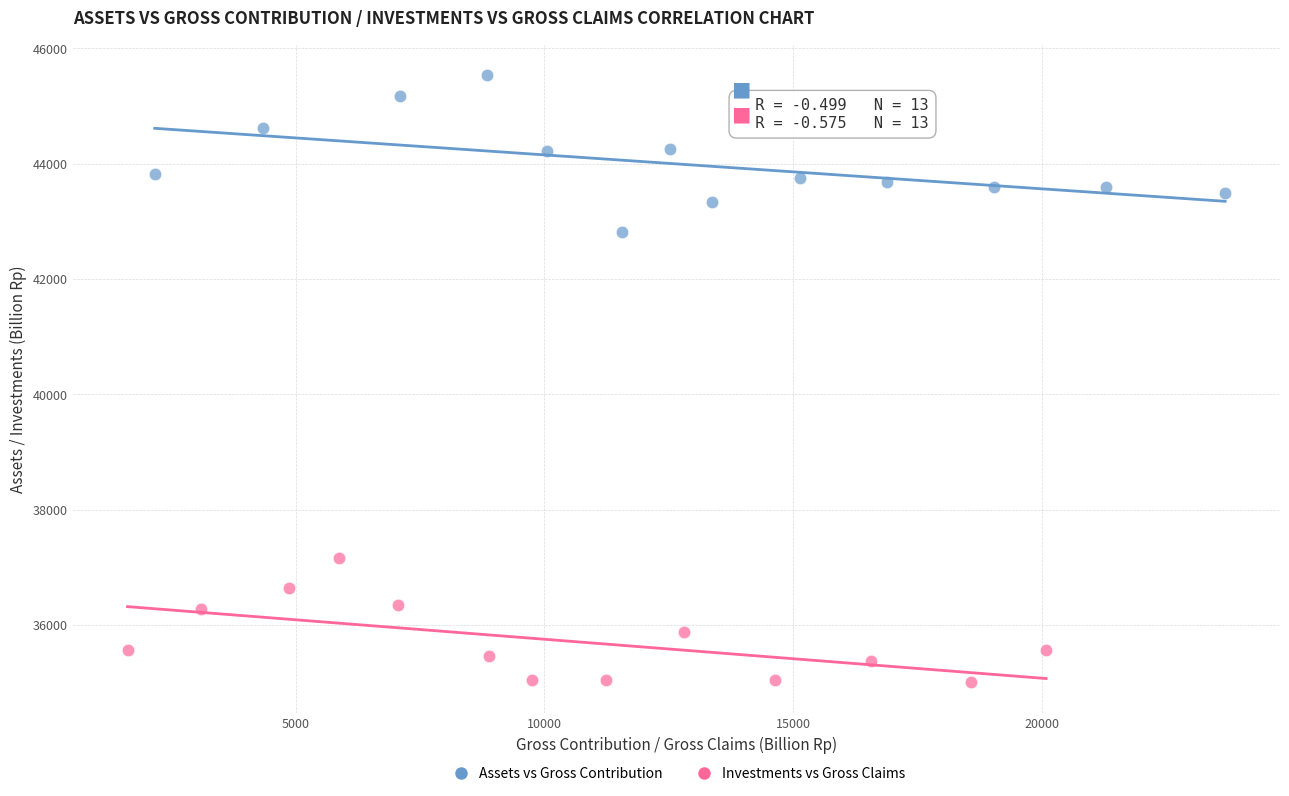

Which series reaches the maximum Y coordinate?

Assets vs Gross Contribution